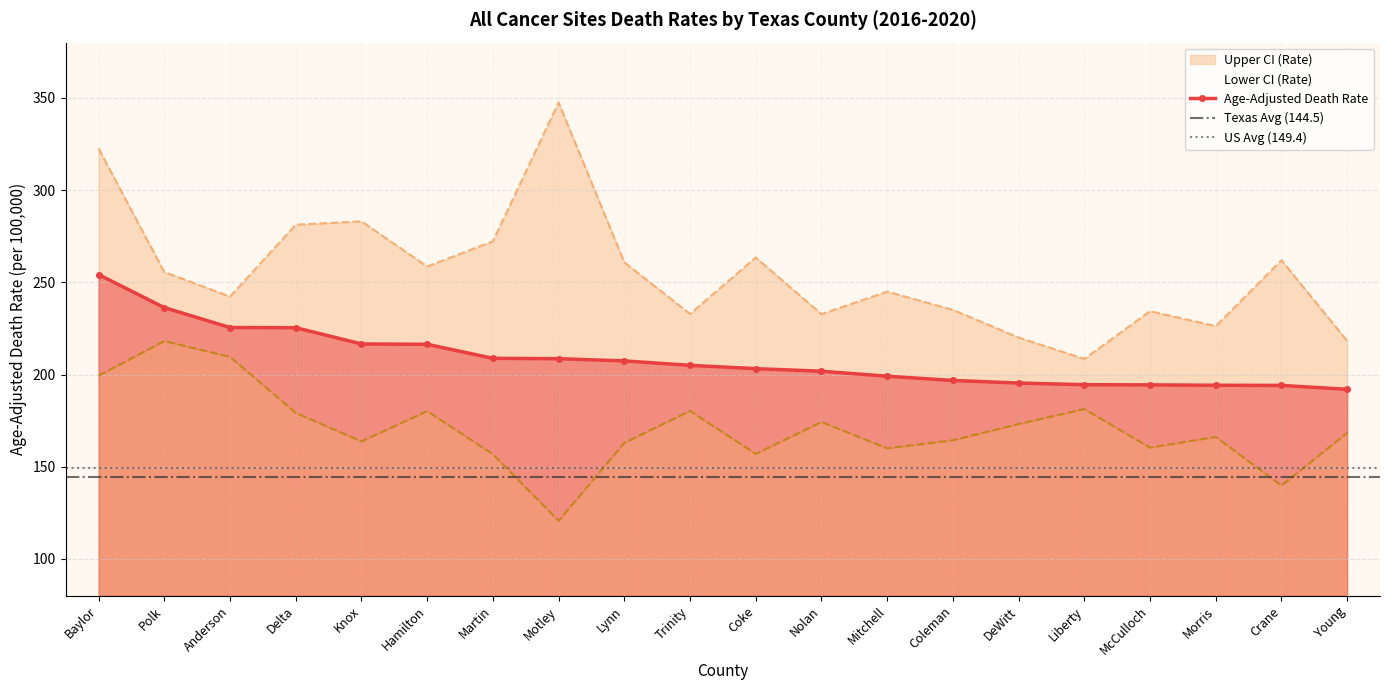

At which label is Upper CI (Rate) closest to 278?

Delta